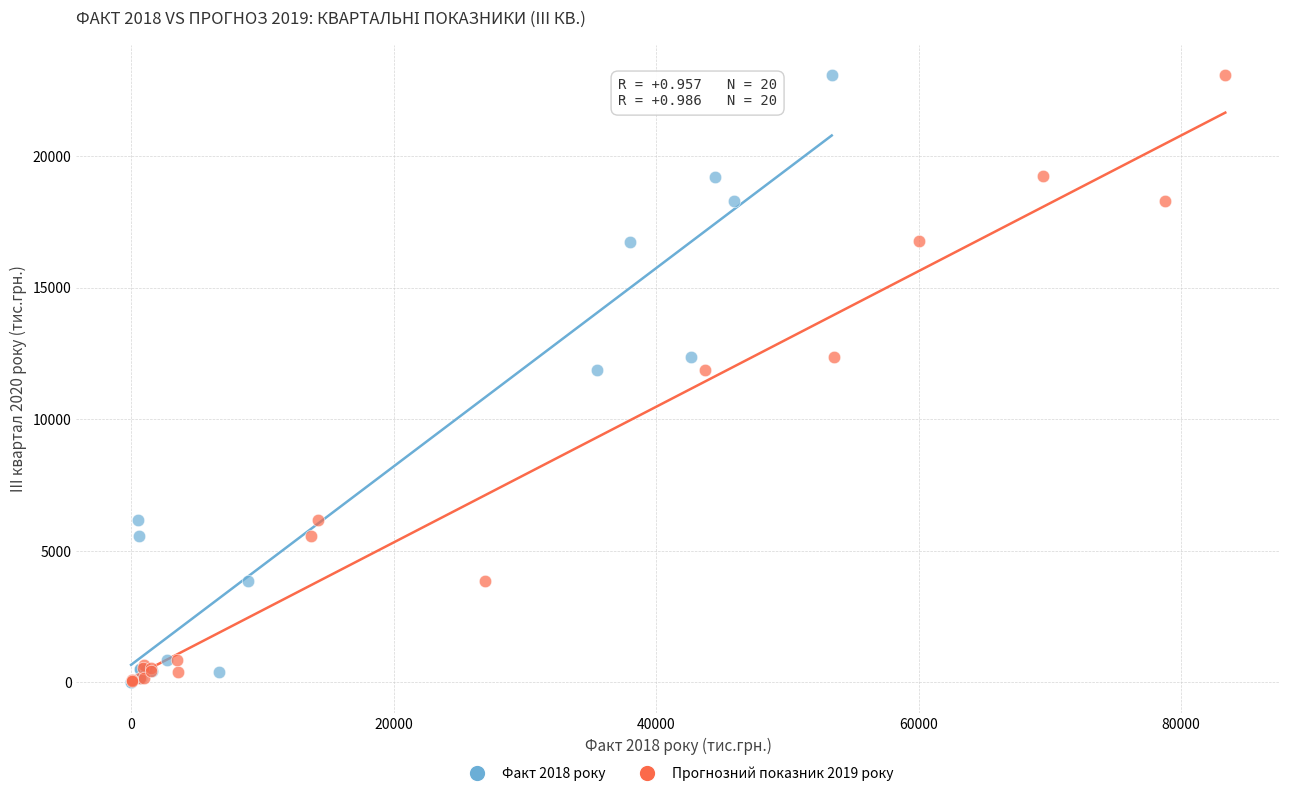

Which series has the largest Y range (max minus min)?

Факт 2018 року